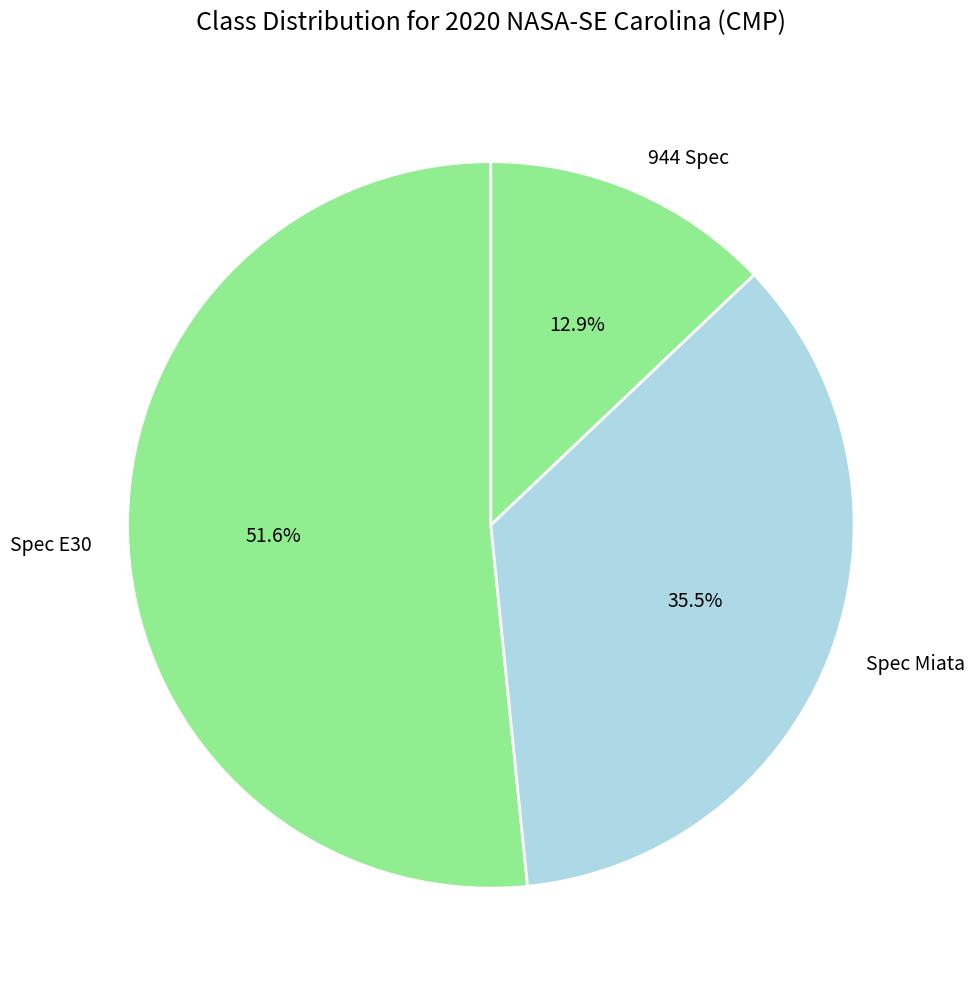

Does Spec E30 account for over 50% of the chart?

Yes